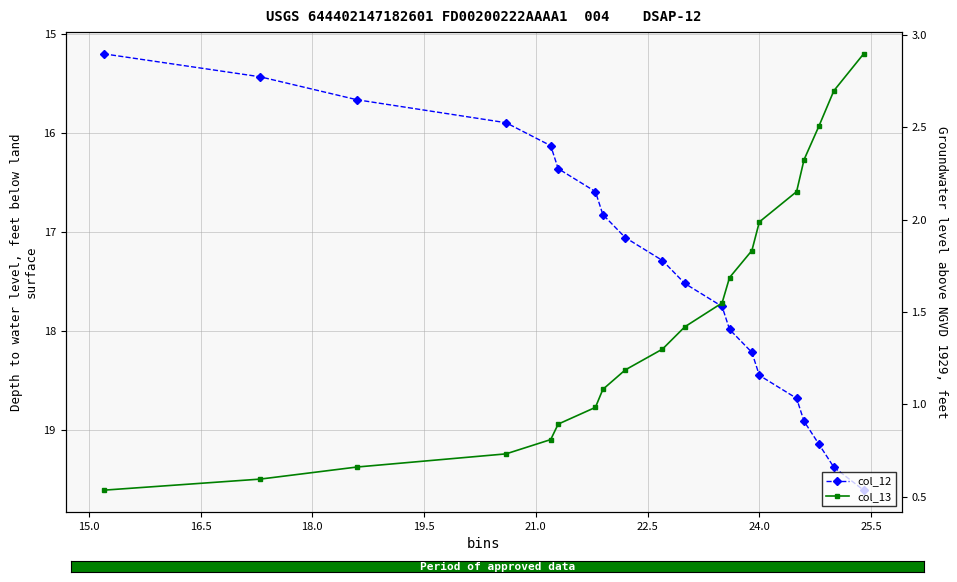

The col_13 series shows 1.2 at 18.0. True or false?

False